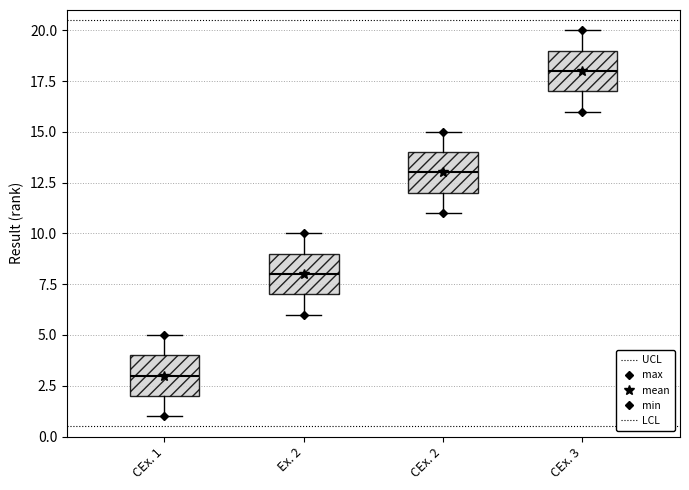

Reading left to right, transcribe this box plot: for each box, give where its median line is, the range the box spans, and where its two whiskers end, as read against the y-axis. The values are not printed on the chart, so give them approximately, as read against the axis.

CEx. 1: median 3, box 2 to 4, whiskers 1 to 5
Ex. 2: median 8, box 7 to 9, whiskers 6 to 10
CEx. 2: median 13, box 12 to 14, whiskers 11 to 15
CEx. 3: median 18, box 17 to 19, whiskers 16 to 20